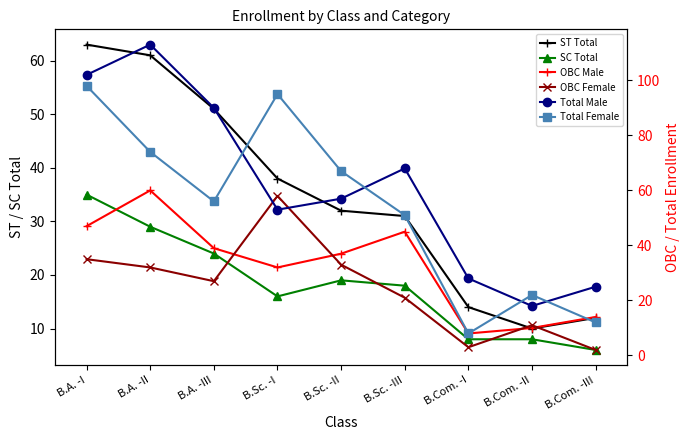

Reading right to left, transcribe all the data shown in this chart.

ST Total: B.Com. -III=12	B.Com. -II=10	B.Com. -I=14	B.Sc. -III=31	B.Sc. -II=32	B.Sc. -I=38	B.A. -III=51	B.A. -II=61	B.A. -I=63
SC Total: B.Com. -III=6	B.Com. -II=8	B.Com. -I=8	B.Sc. -III=18	B.Sc. -II=19	B.Sc. -I=16	B.A. -III=24	B.A. -II=29	B.A. -I=35
OBC Male: B.Com. -III=14	B.Com. -II=10	B.Com. -I=8	B.Sc. -III=45	B.Sc. -II=37	B.Sc. -I=32	B.A. -III=39	B.A. -II=60	B.A. -I=47
OBC Female: B.Com. -III=2	B.Com. -II=11	B.Com. -I=3	B.Sc. -III=21	B.Sc. -II=33	B.Sc. -I=58	B.A. -III=27	B.A. -II=32	B.A. -I=35
Total Male: B.Com. -III=25	B.Com. -II=18	B.Com. -I=28	B.Sc. -III=68	B.Sc. -II=57	B.Sc. -I=53	B.A. -III=90	B.A. -II=113	B.A. -I=102
Total Female: B.Com. -III=12	B.Com. -II=22	B.Com. -I=8	B.Sc. -III=51	B.Sc. -II=67	B.Sc. -I=95	B.A. -III=56	B.A. -II=74	B.A. -I=98